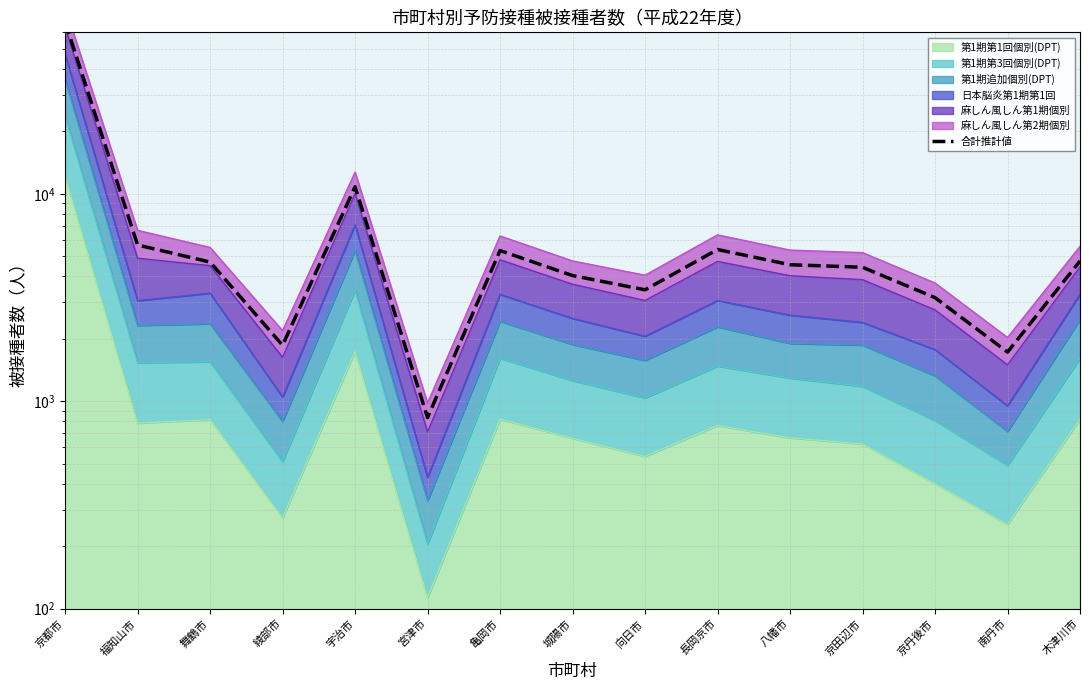

What is the difference between the maximum and minimum values?

66670.6